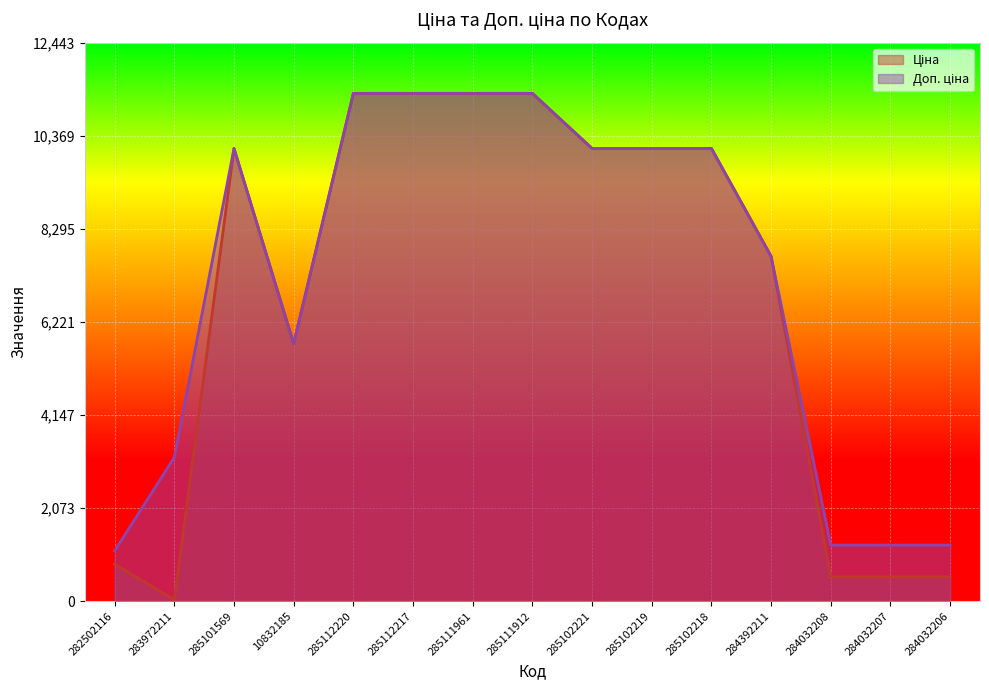

True or false: Доп. ціна and Ціна cross at least once.

False